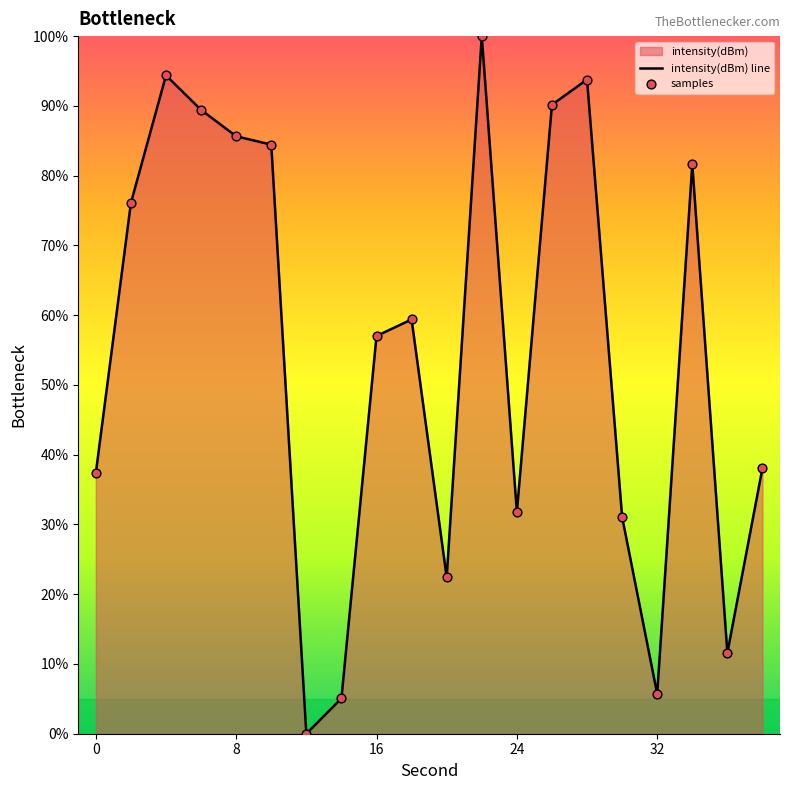

Which series contains the highest Y value?

intensity(dBm) line